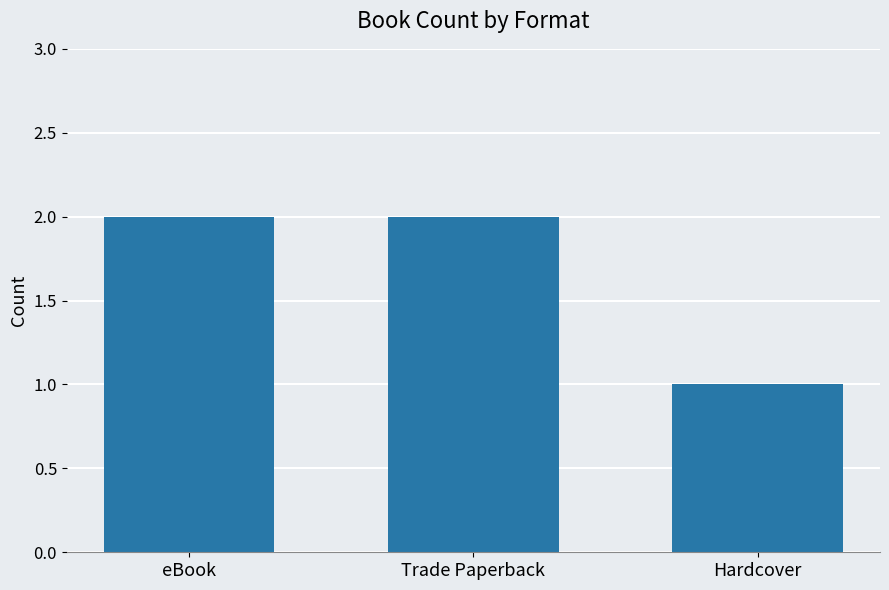

What is the smallest value displayed?

1